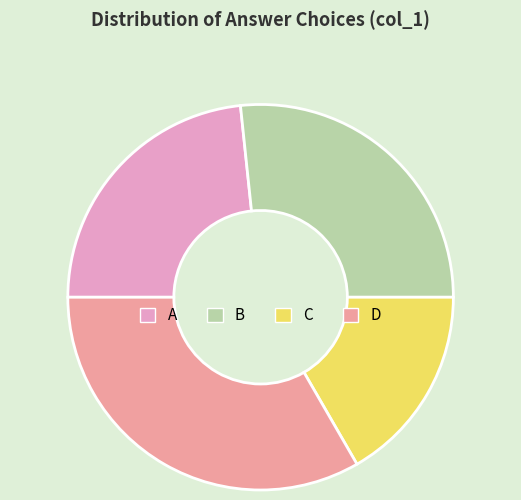

Is it true that C is 17% of the pie?

True